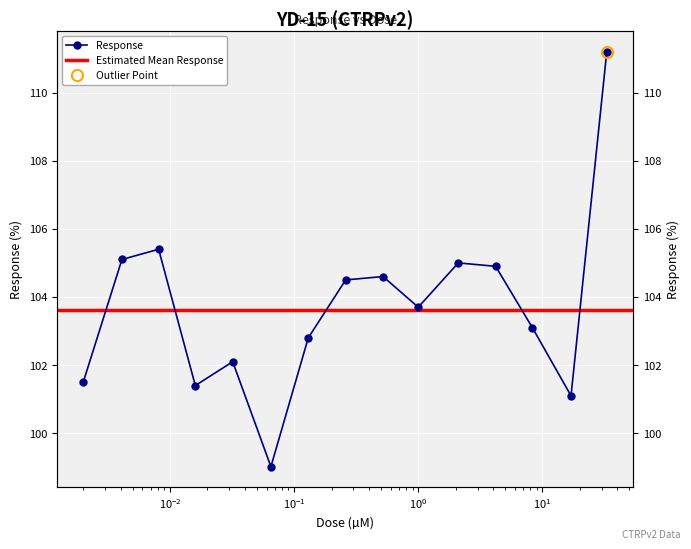

List the labels in order of value, largest first.

33.0, 0.0081, 0.0041, 2.1, 4.2, 0.52, 0.26, 1.0, 8.3, 0.13, 0.032, 0.002, 0.016, 17.0, 0.065